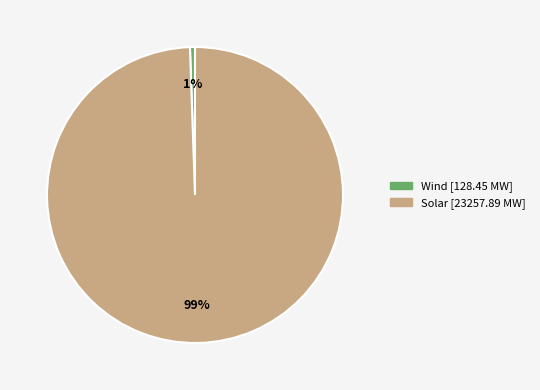

The Solar slice represents 89% of the pie. True or false?

False